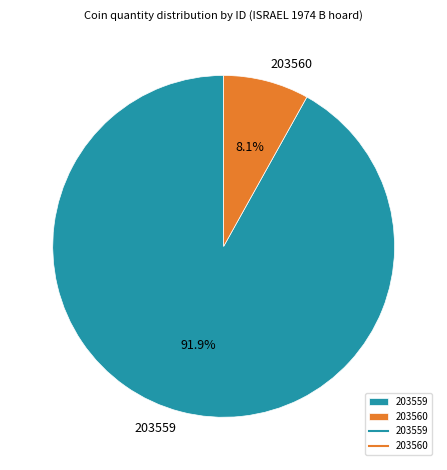

To the nearest percent, what percentage of the pie is 203559?

92%